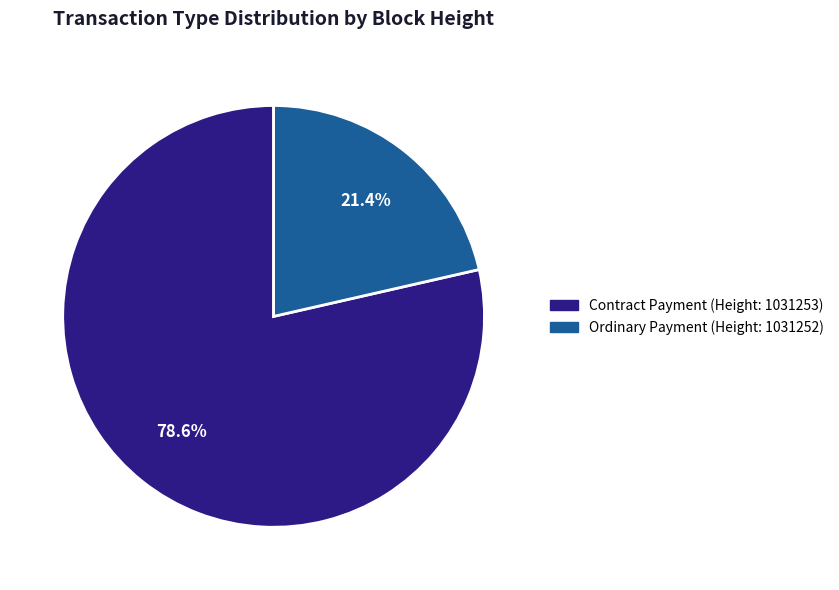

Does any single category account for the majority?

Yes